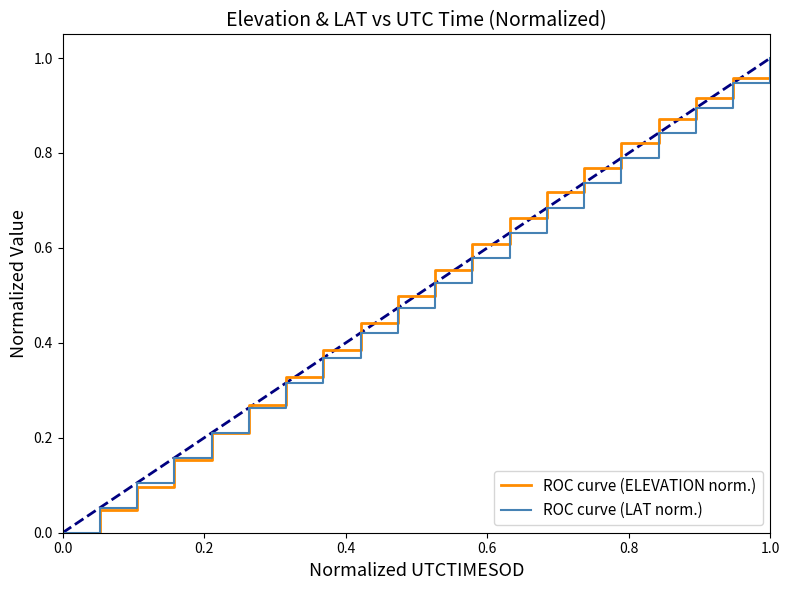

At how many categories does at least one series exceed 0?

19